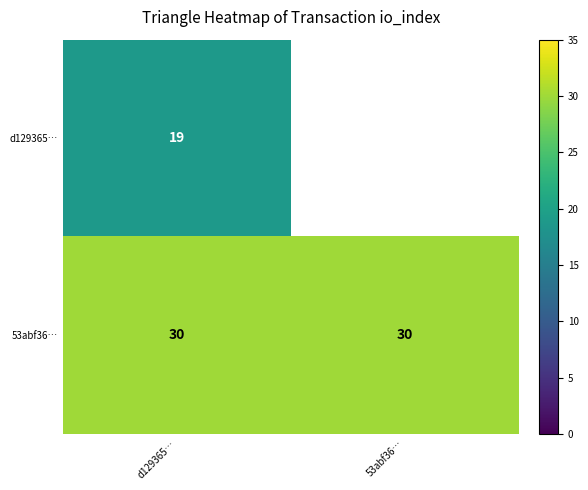

Is it true that d129365… equals 5 at d129365…?

False